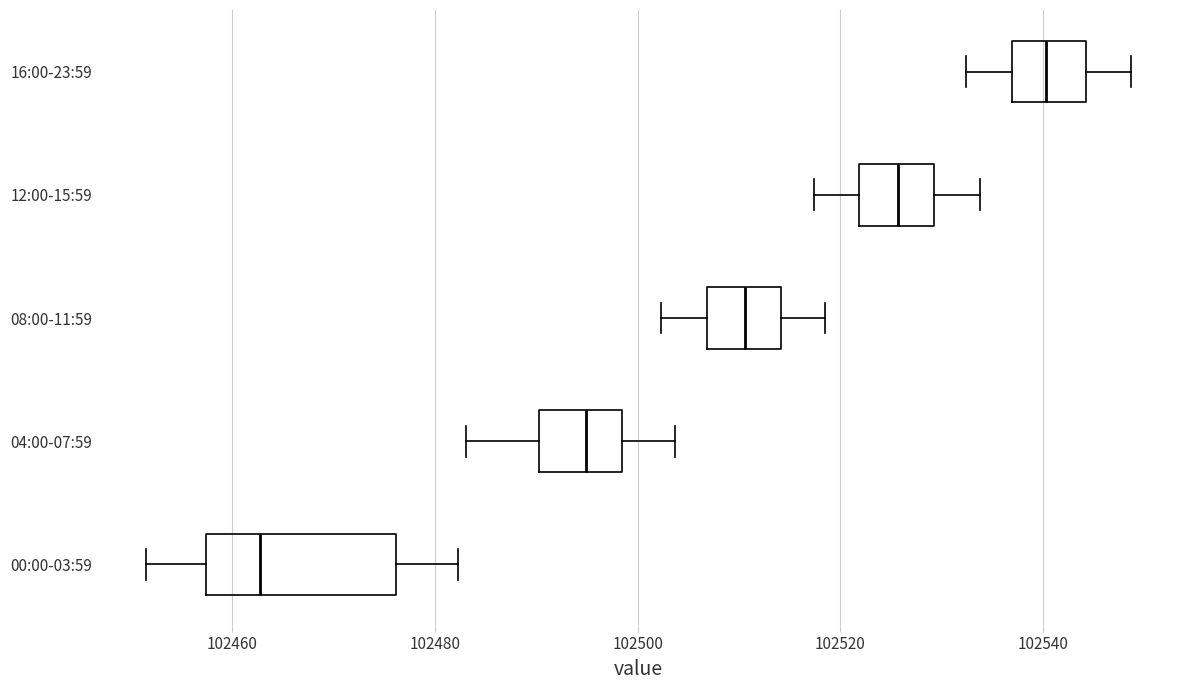

Comparing the boxes themselves (not the whiskers), which one is the widest?

00:00-03:59